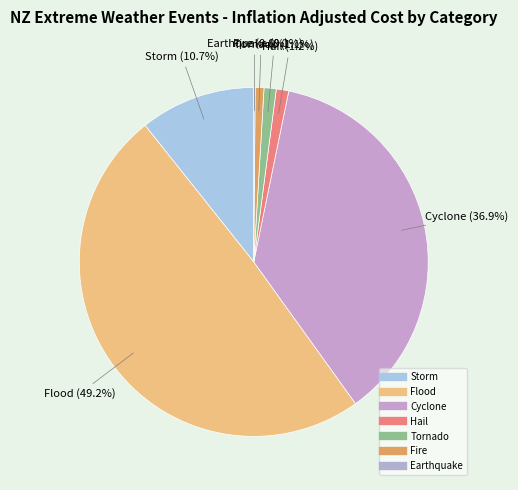

To the nearest percent, what percentage of the pie is Hail?

1%